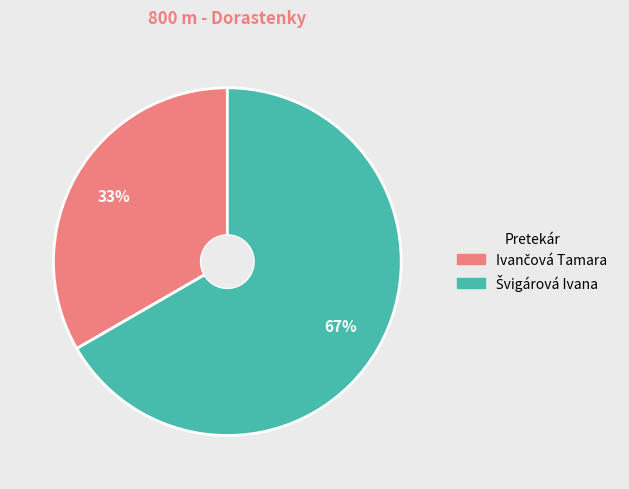

Is there any slice that represents more than half of the pie?

Yes